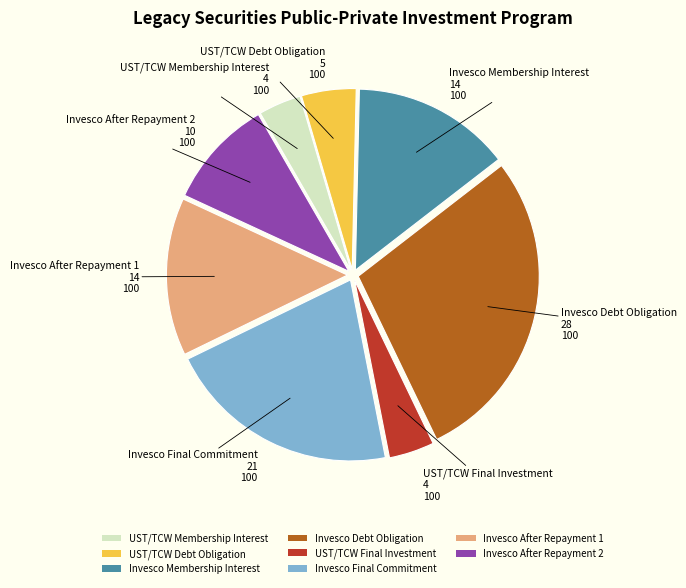

Which has a higher value, Invesco Membership Interest or Invesco Debt Obligation?

Invesco Debt Obligation